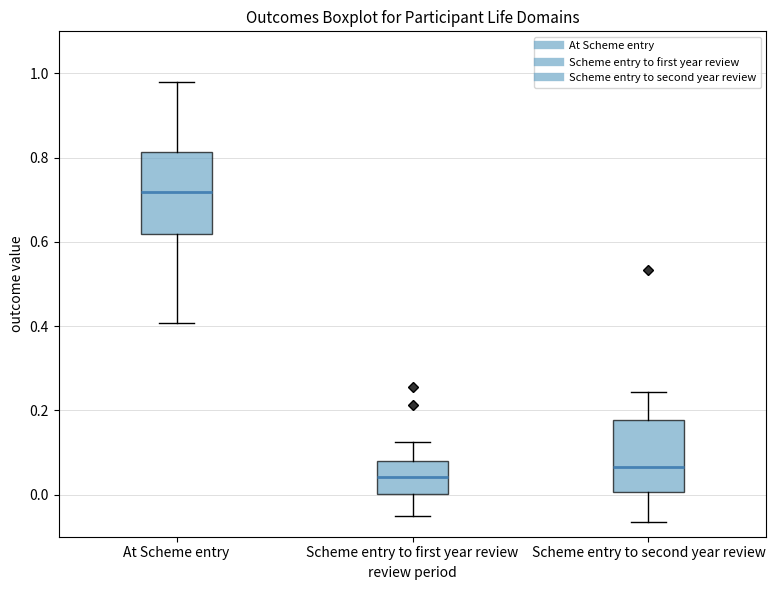

Which box has the highest median line?

At Scheme entry